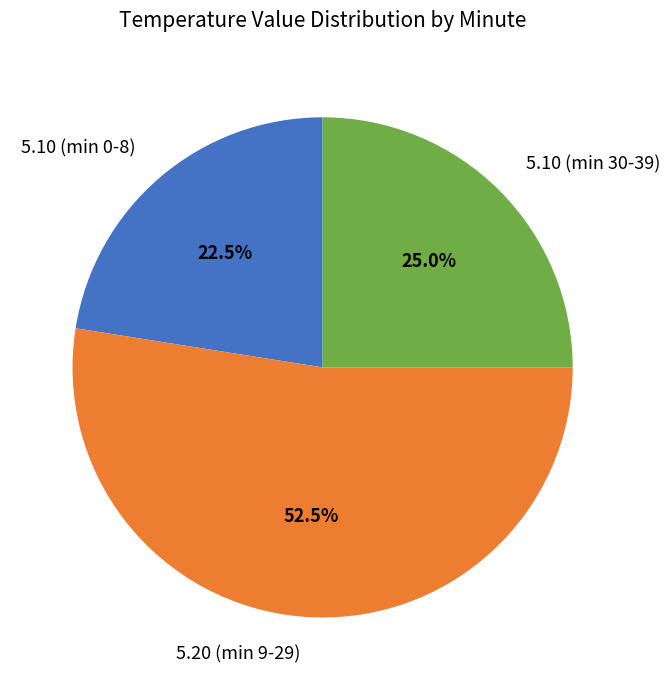

Combined, do 5.20 (min 9-29) and 5.10 (min 0-8) account for over 50%?

Yes